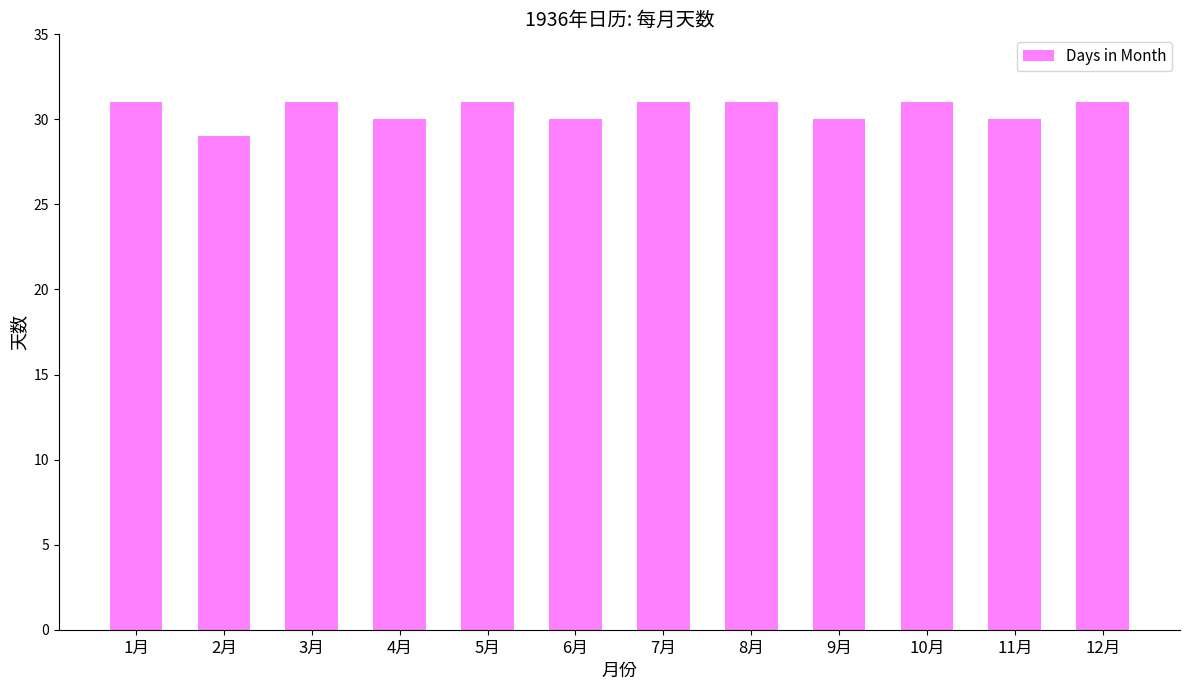

True or false: the data shows 30 at 6月.

True